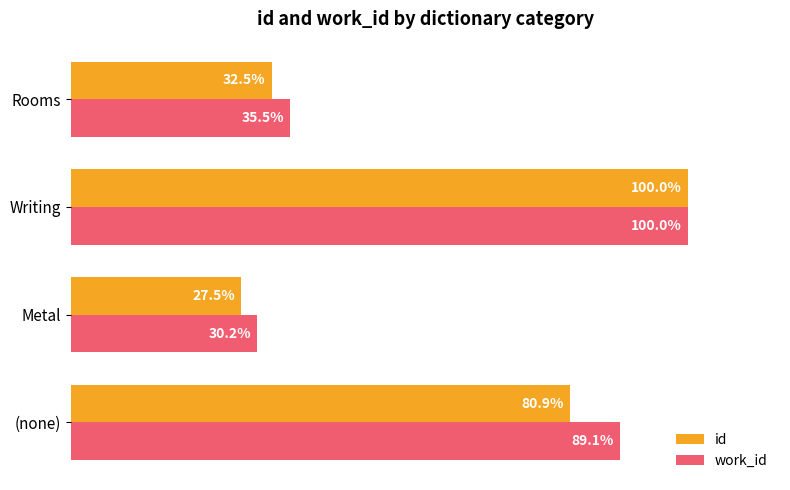

Which series has the largest total across all categories?

work_id